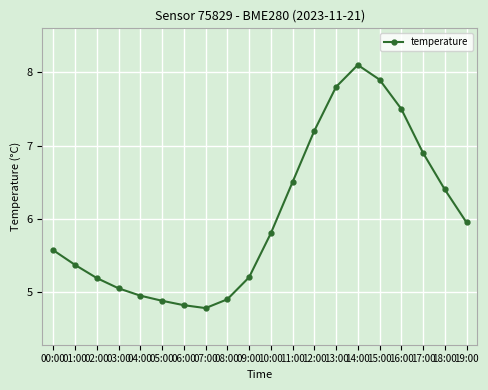

True or false: the data shows 8.1 at 14:00.

True